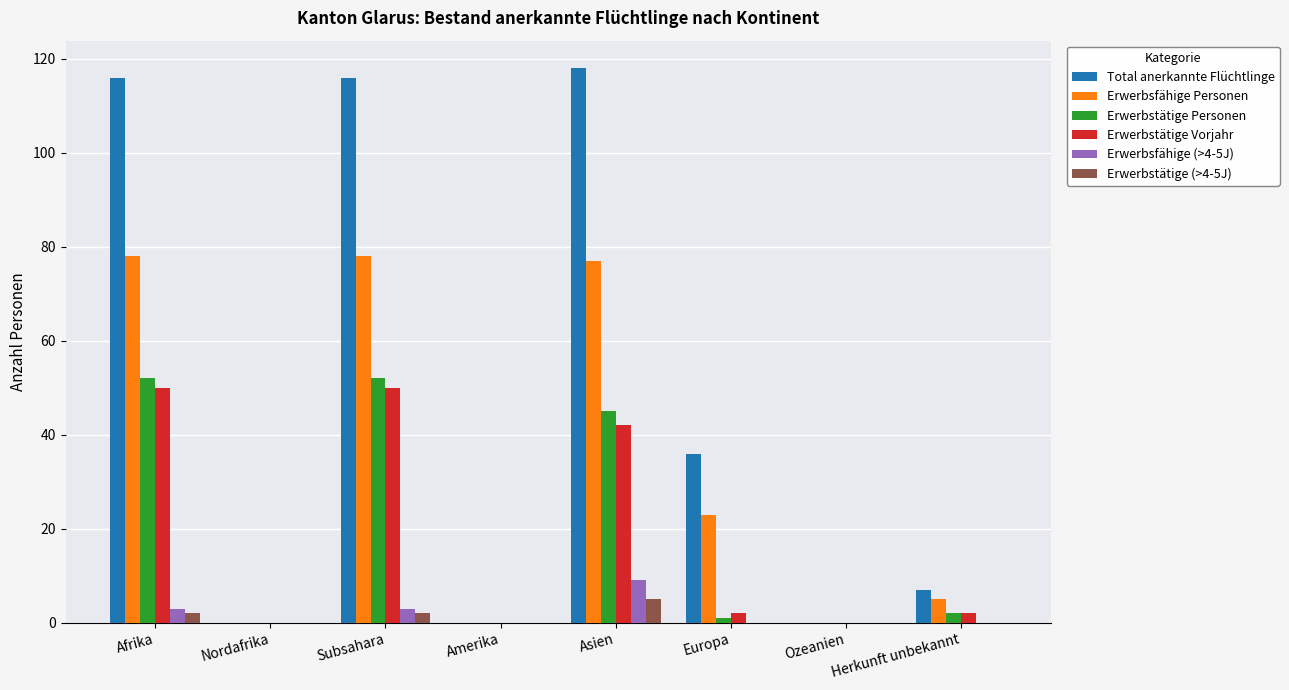

What is the sum of all Total anerkannte Flüchtlinge values?

393